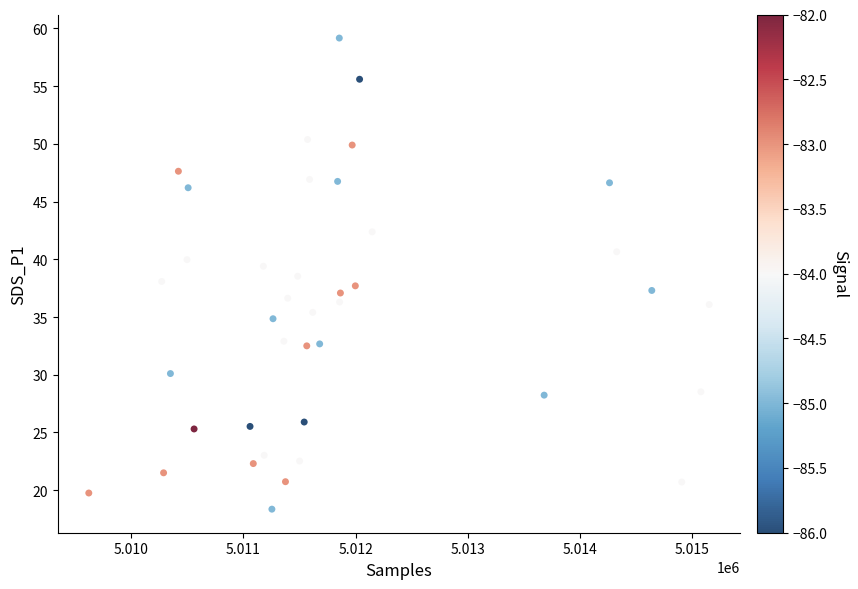

What is the range of X values (max minus min)?

5533.0